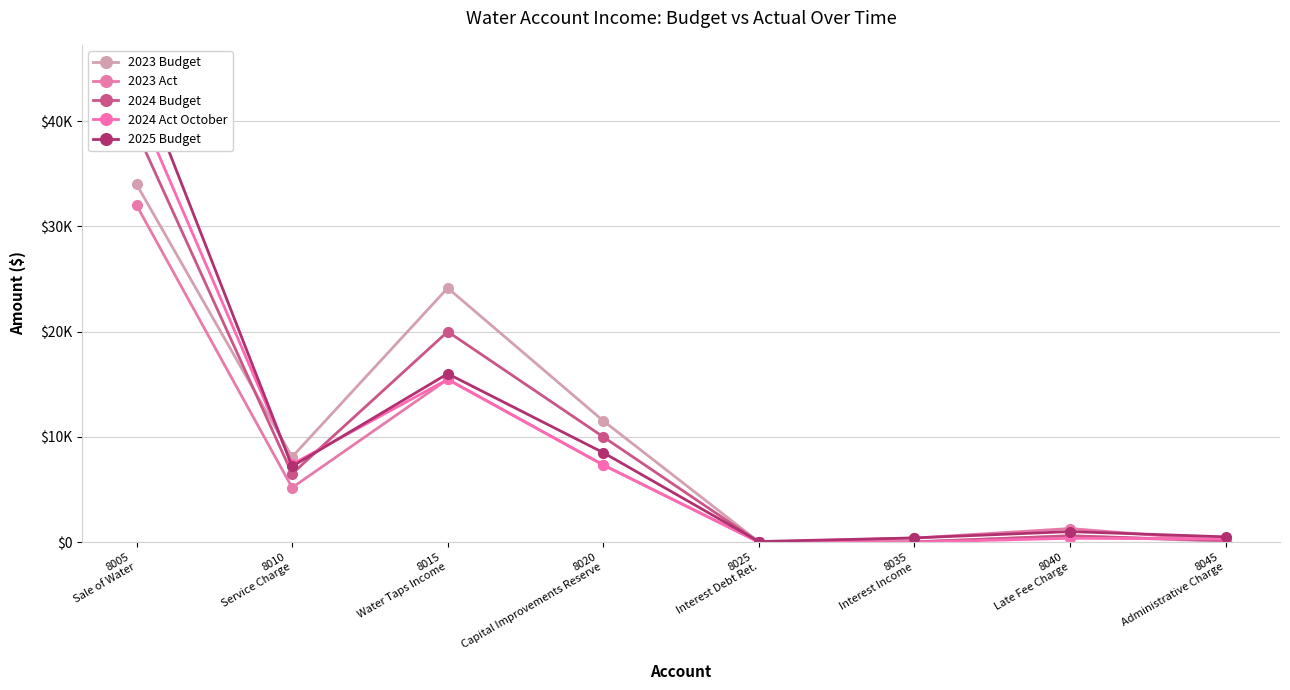

The 2025 Budget series shows 7200.0 at 8010
Service Charge. True or false?

True